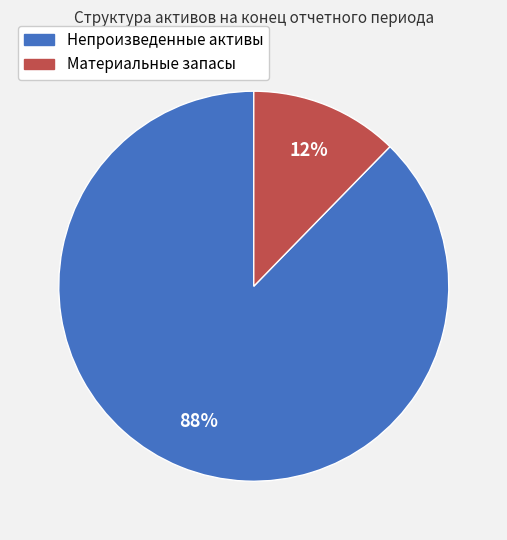

How many slices are in this pie chart?

2